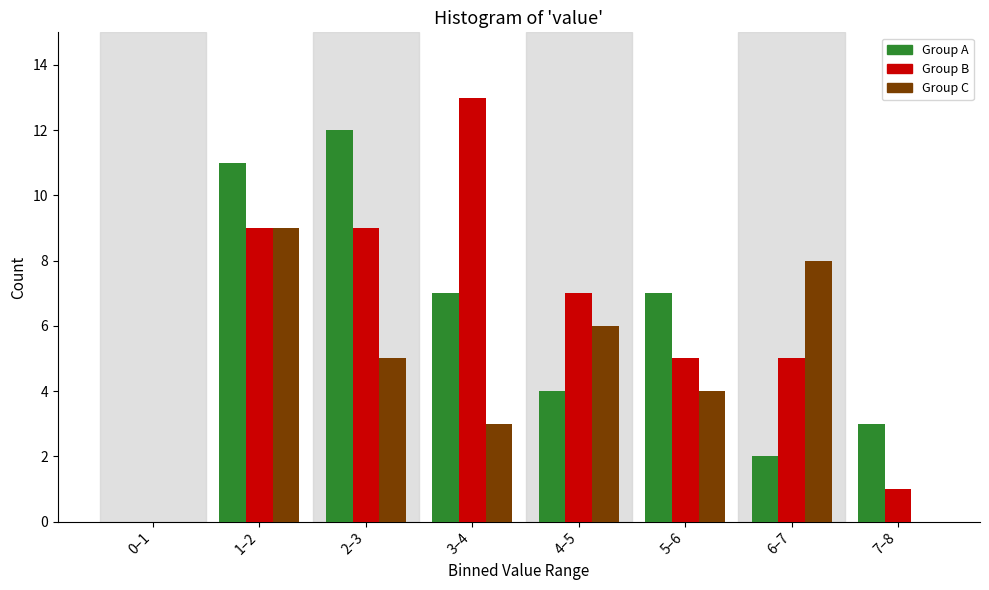

Reading left to right, what are all the values shown in this chart?

Group A: 0–1=0	1–2=11	2–3=12	3–4=7	4–5=4	5–6=7	6–7=2	7–8=3
Group B: 0–1=0	1–2=9	2–3=9	3–4=13	4–5=7	5–6=5	6–7=5	7–8=1
Group C: 0–1=0	1–2=9	2–3=5	3–4=3	4–5=6	5–6=4	6–7=8	7–8=0